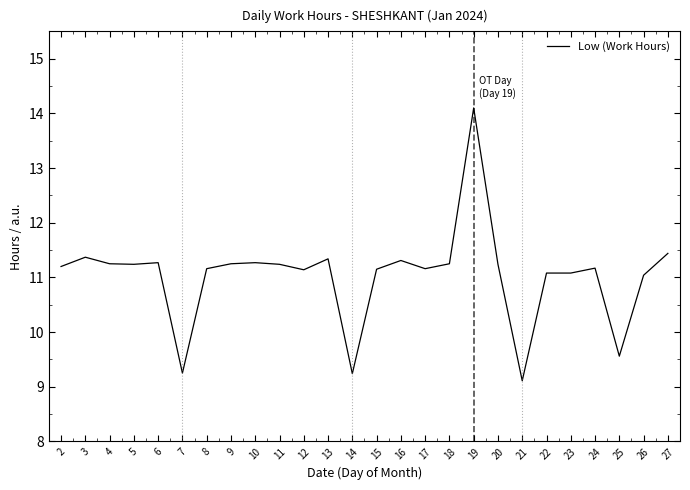

What is the minimum value shown in the chart?

9.1